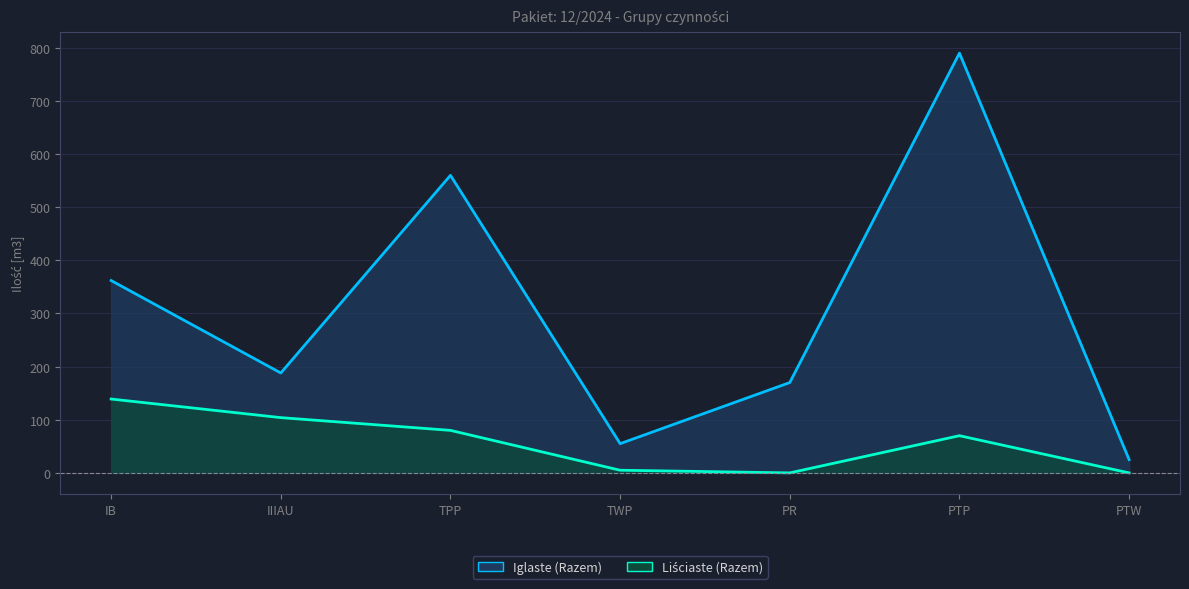

At which category is the sum across all series the highest?

PTP